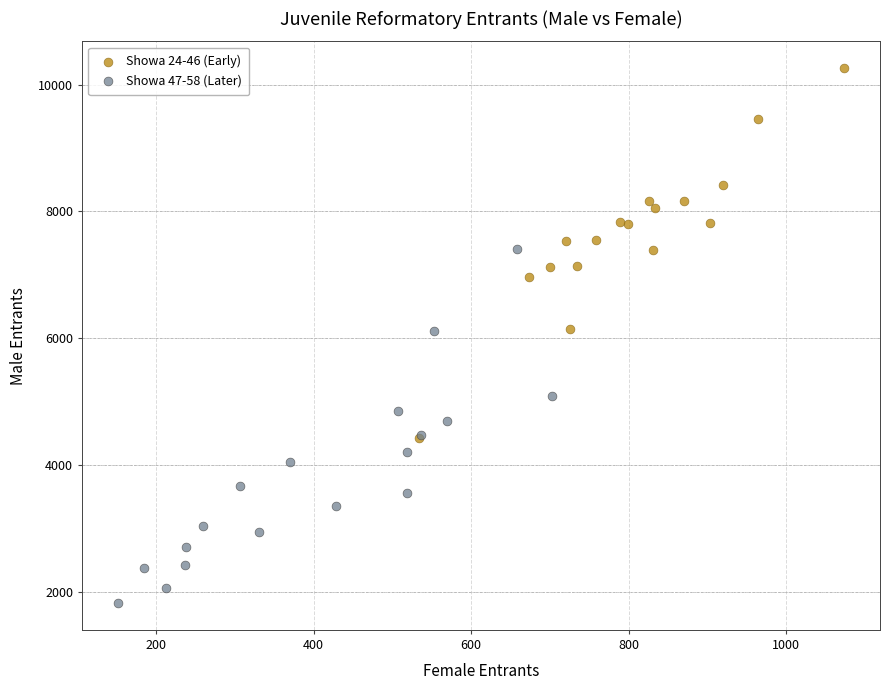

Which series contains the lowest Y value?

Showa 47-58 (Later)